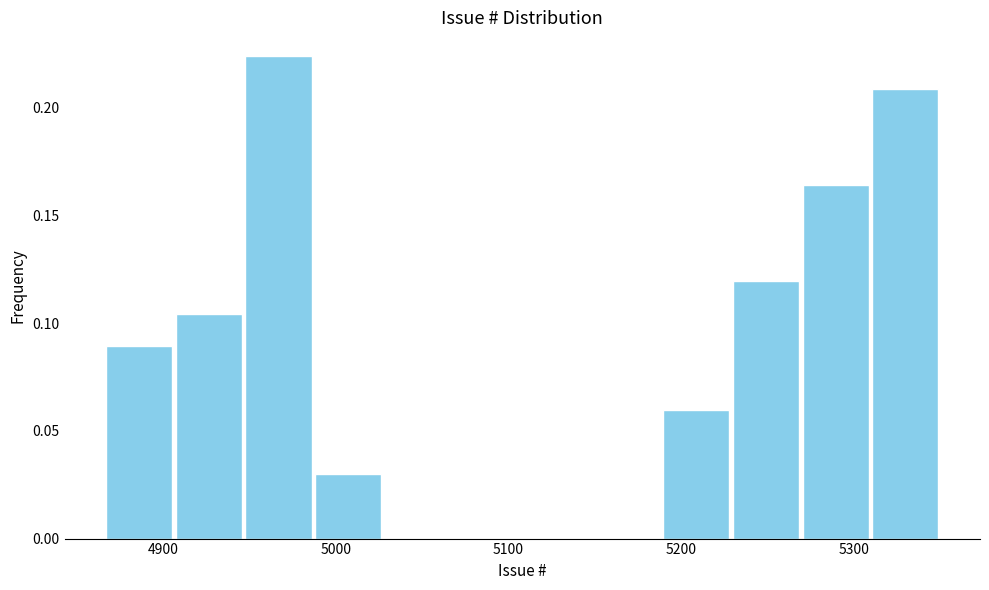

Reading left to right, list every bar in this chart as the range it spans on the x-axis followed by its height. Neither the bar edges nor the heights are printed on the chart, so give them approximately, as read against the axes.

4870 to 4910: 0.090
4910 to 4950: 0.105
4950 to 4990: 0.225
4990 to 5030: 0.030
5030 to 5070: 0
5070 to 5110: 0
5110 to 5150: 0
5150 to 5190: 0
5190 to 5230: 0.060
5230 to 5270: 0.120
5270 to 5310: 0.165
5310 to 5350: 0.210